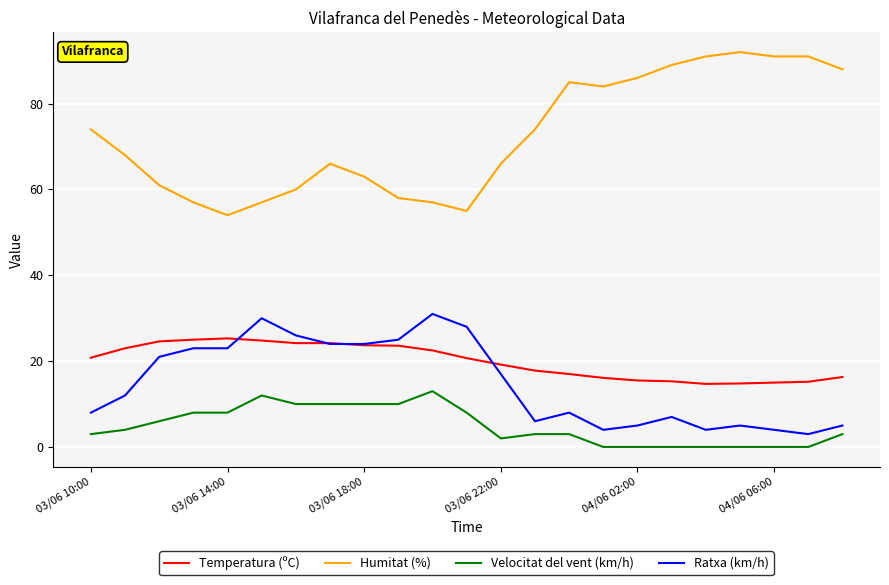

True or false: Velocitat del vent (km/h) and Temperatura (ºC) intersect in this chart.

False